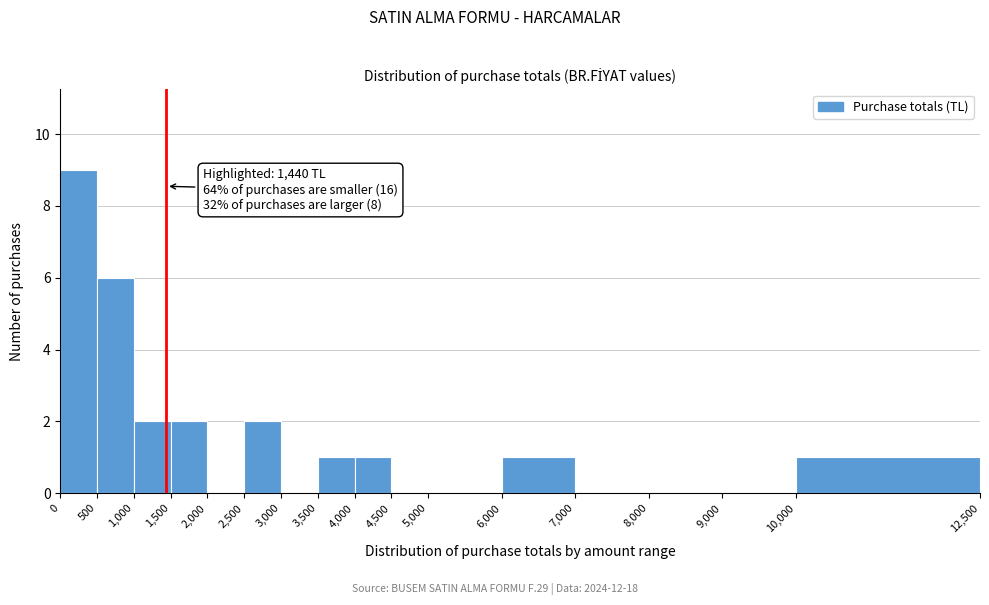

Over which range of the x-axis is the bar tallest?

0 to 500